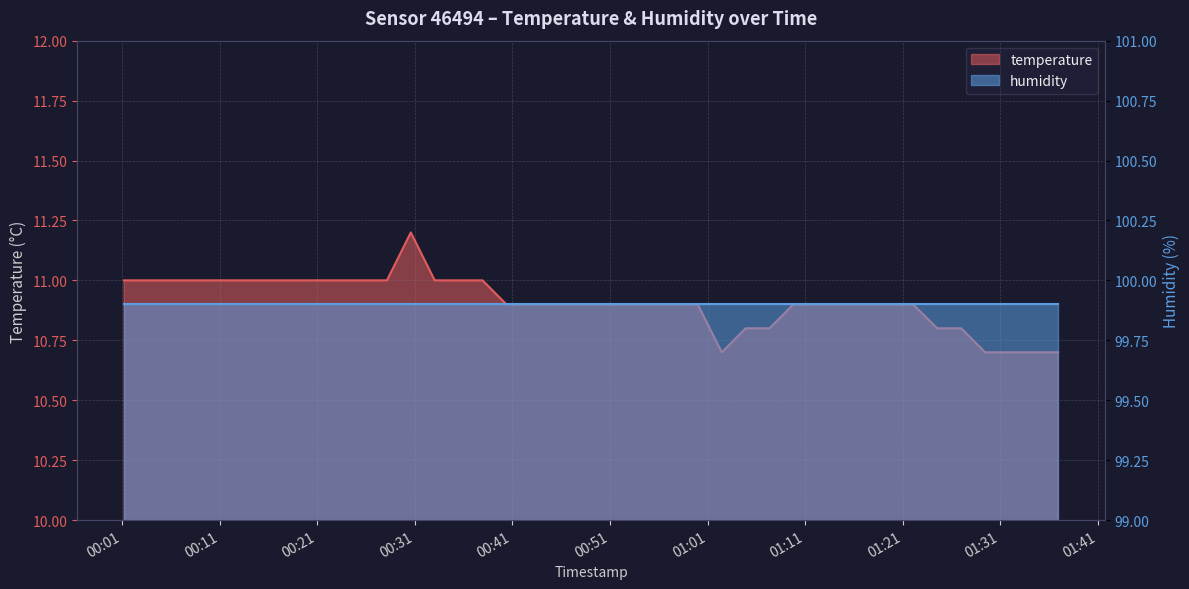

What is the change in value from 2024-01-30T00:45:17 to 2024-01-30T01:34:24?

-0.2